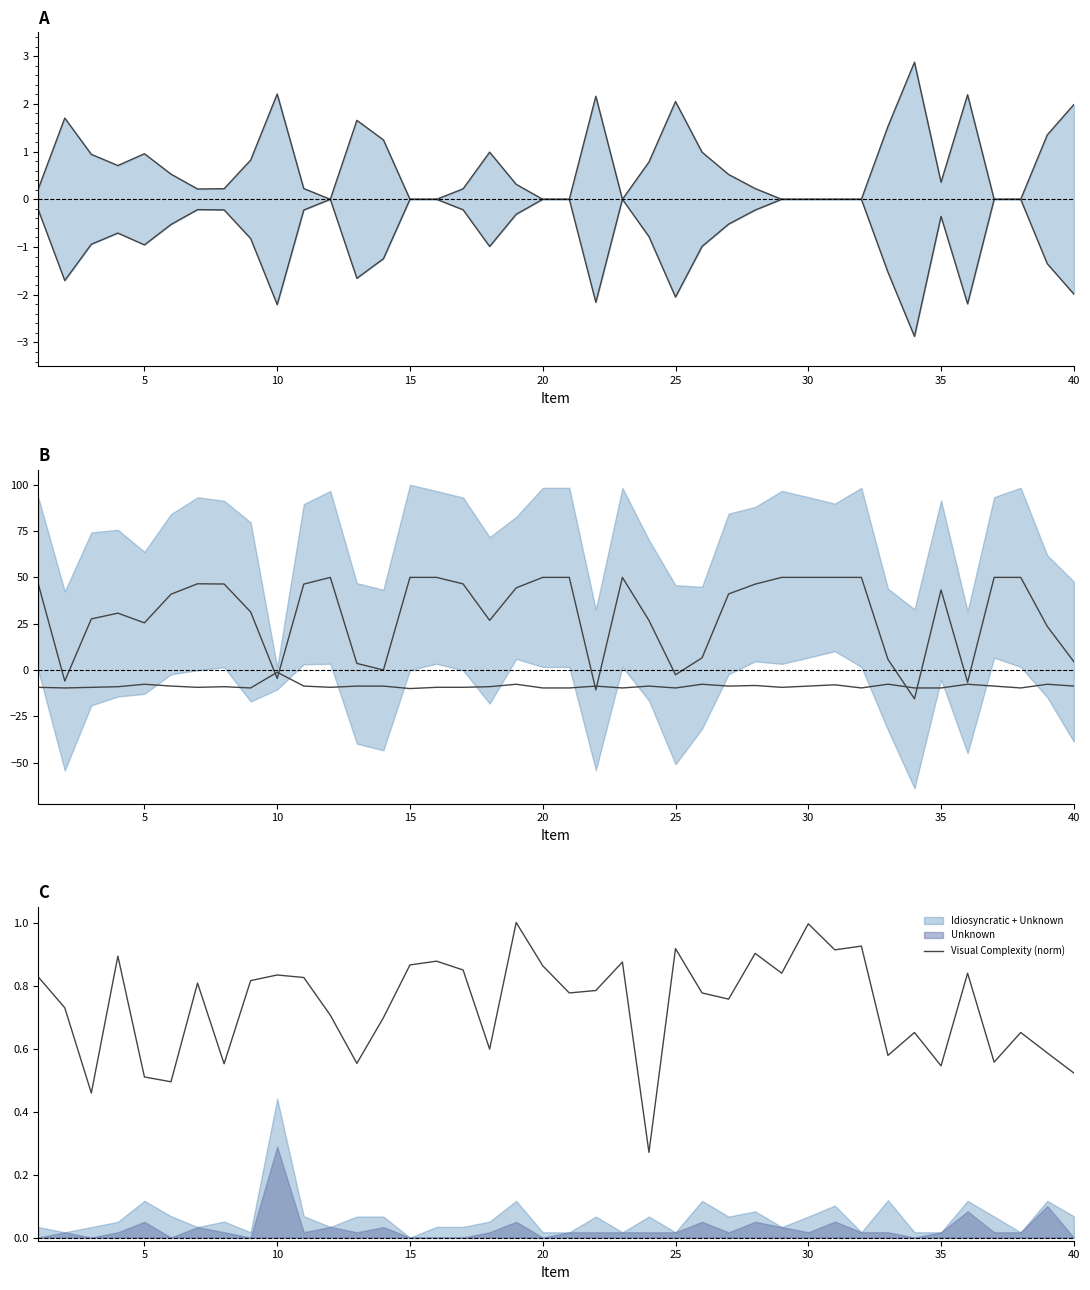

Does the chart have visible grid lines?

No